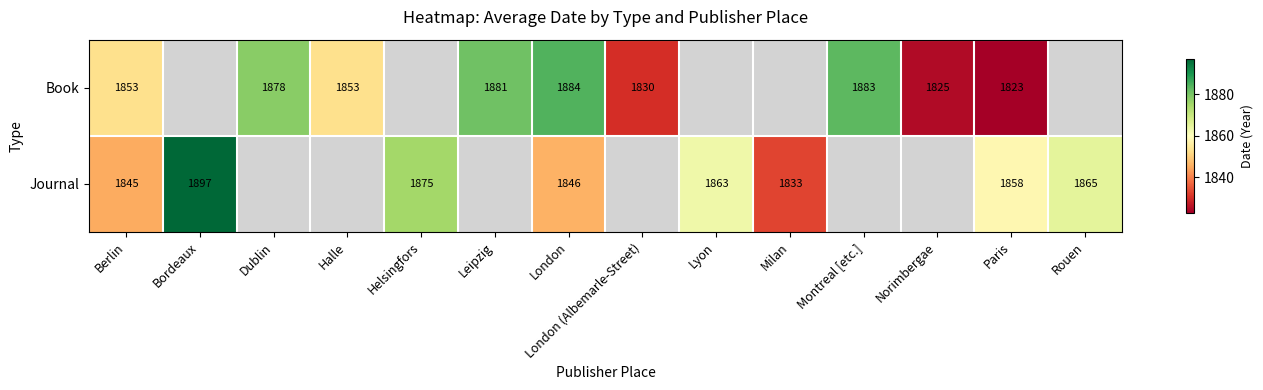

Which has a higher value, Leipzig or Rouen?

Rouen